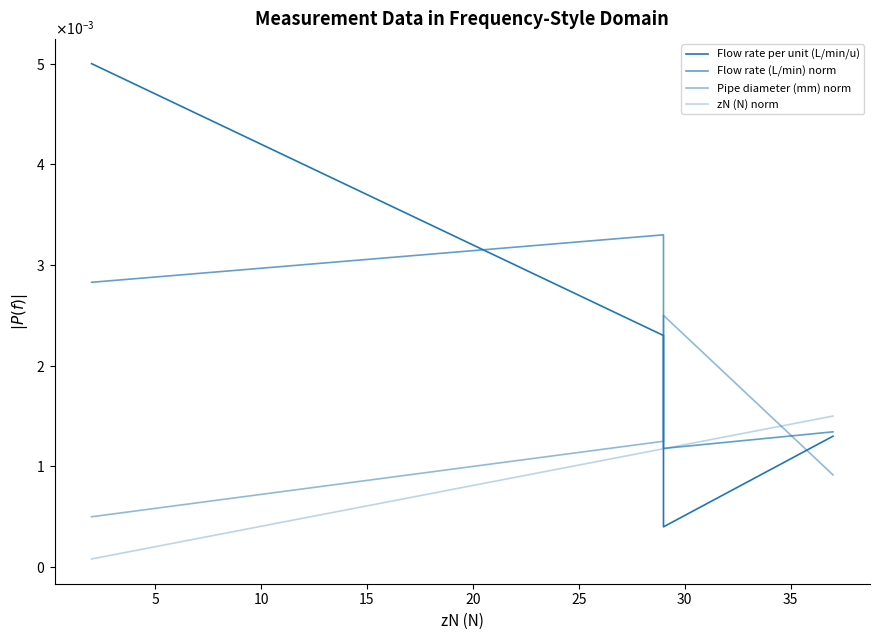

Which series has the largest range (max minus min)?

Flow rate per unit (L/min/u)